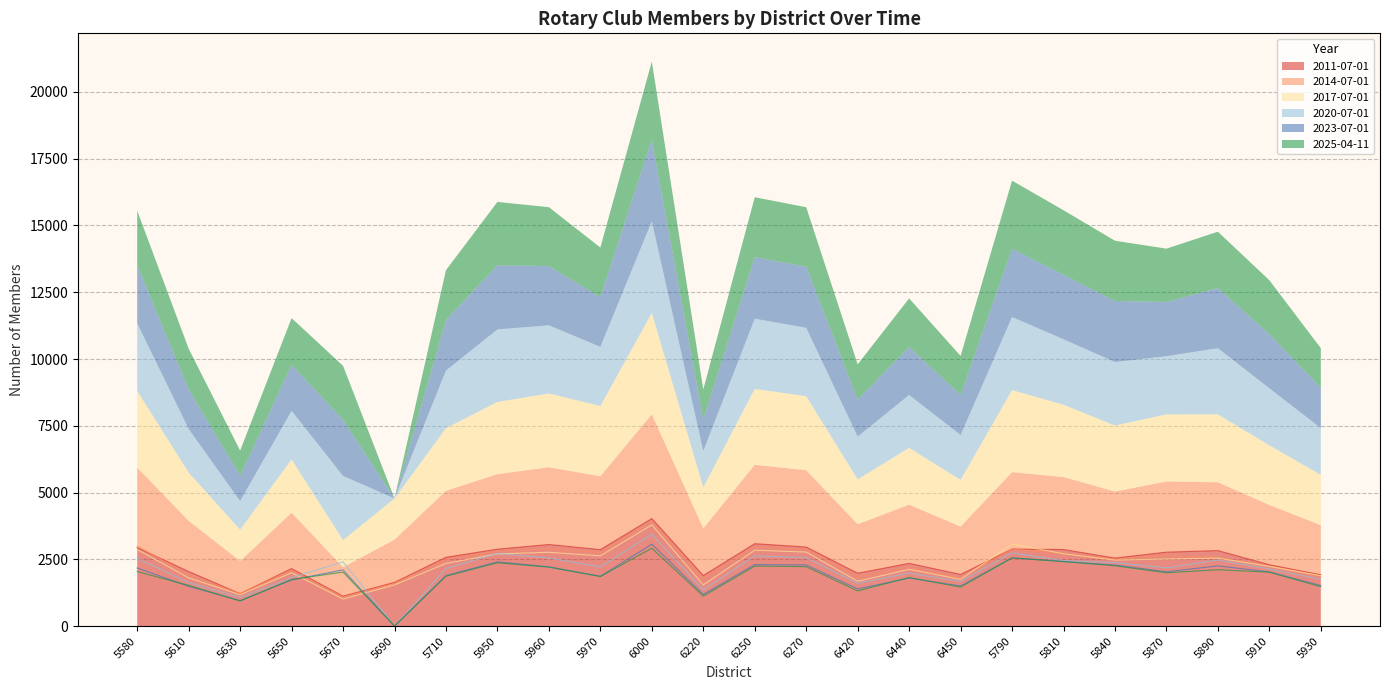

True or false: 2023-07-01 and 2011-07-01 cross at least once.

True